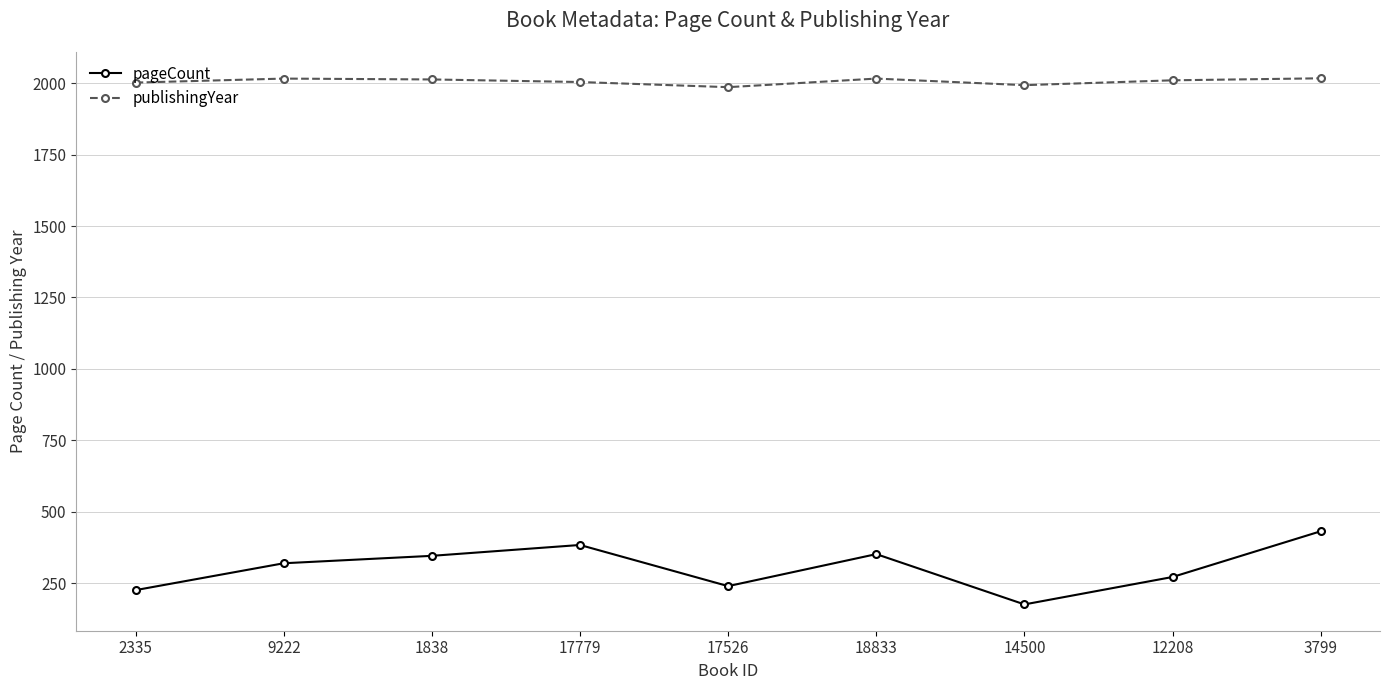

What is the difference between the highest and lowest values at 1838?

1667